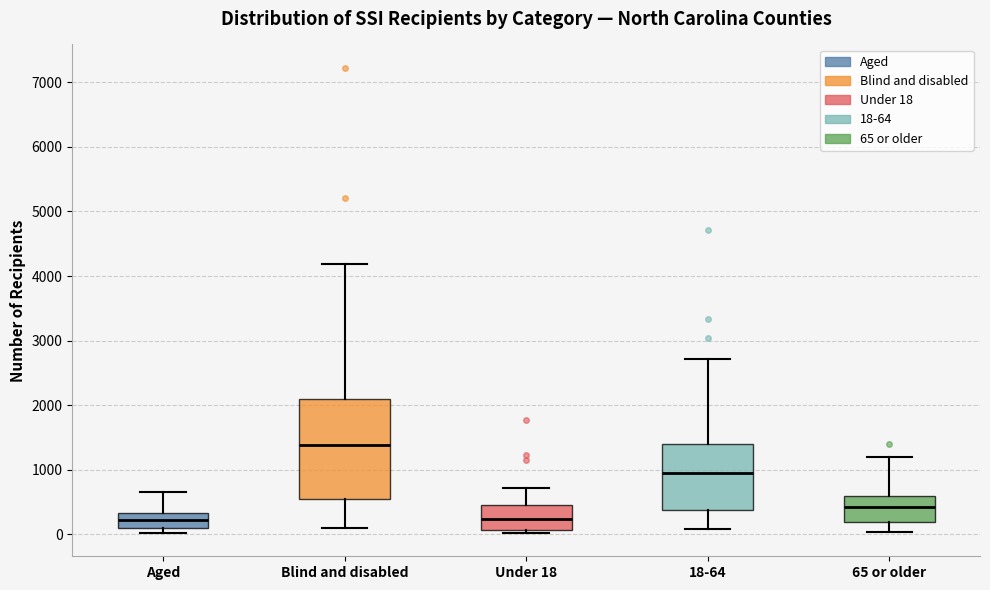

Reading left to right, read every box against the y-axis: the position of its median line, the range the box covers, and the ends of its whiskers. The values are not printed on the chart, so give them approximately, as read against the axis.

Aged: median 200, box 100 to 300, whiskers 0 to 700
Blind and disabled: median 1400, box 500 to 2100, whiskers 100 to 4200
Under 18: median 200, box 100 to 500, whiskers 0 to 700
18-64: median 900, box 400 to 1400, whiskers 100 to 2700
65 or older: median 400, box 200 to 600, whiskers 0 to 1200